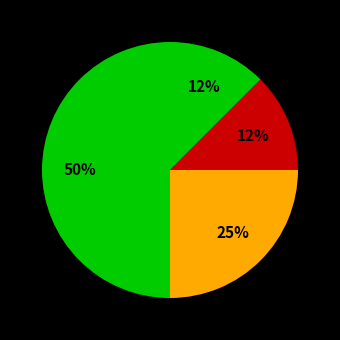

Does any single category account for the majority?

No